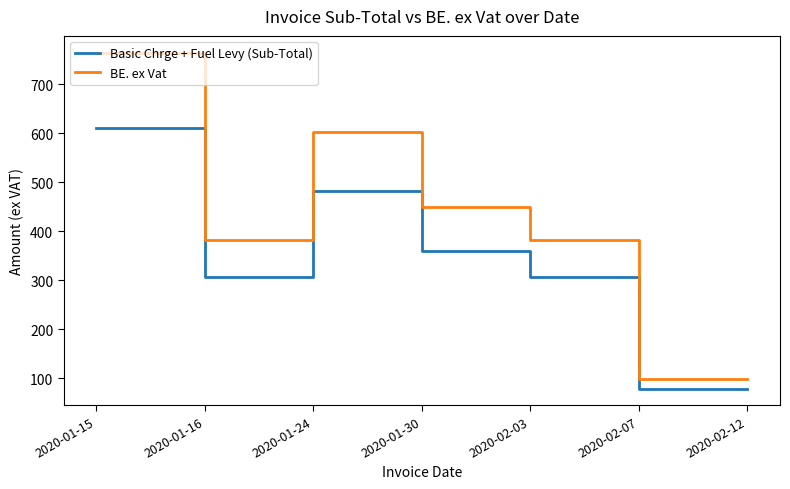

True or false: BE. ex Vat and Basic Chrge + Fuel Levy (Sub-Total) intersect in this chart.

False